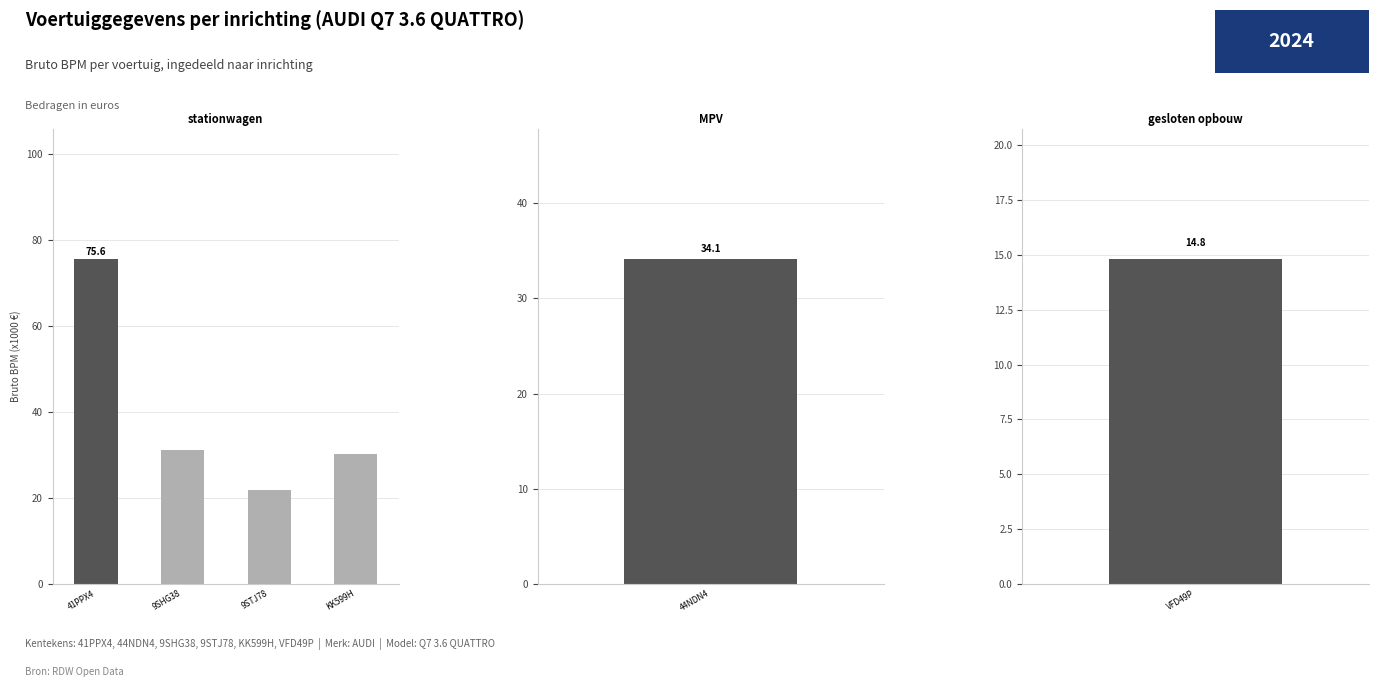

Where does the data first go above 31?

41PPX4